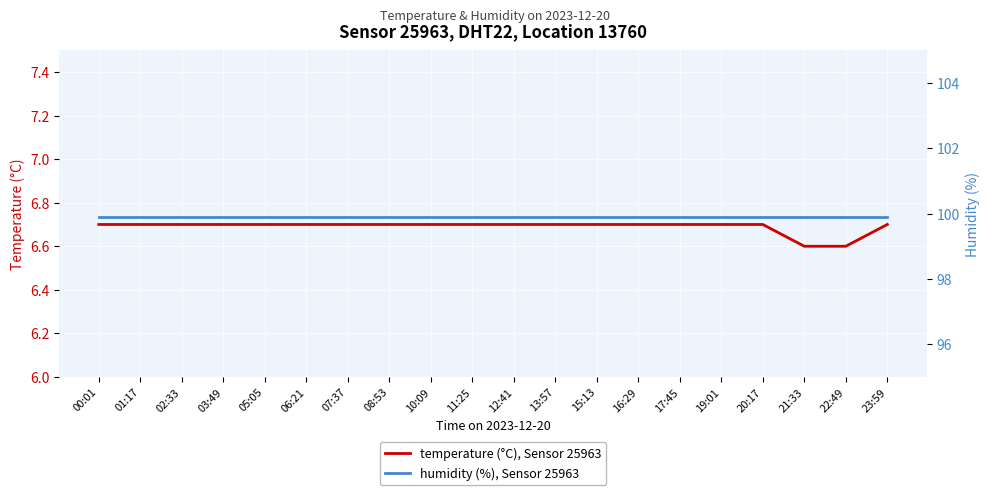

Is this an area chart (filled region under the line)?

No